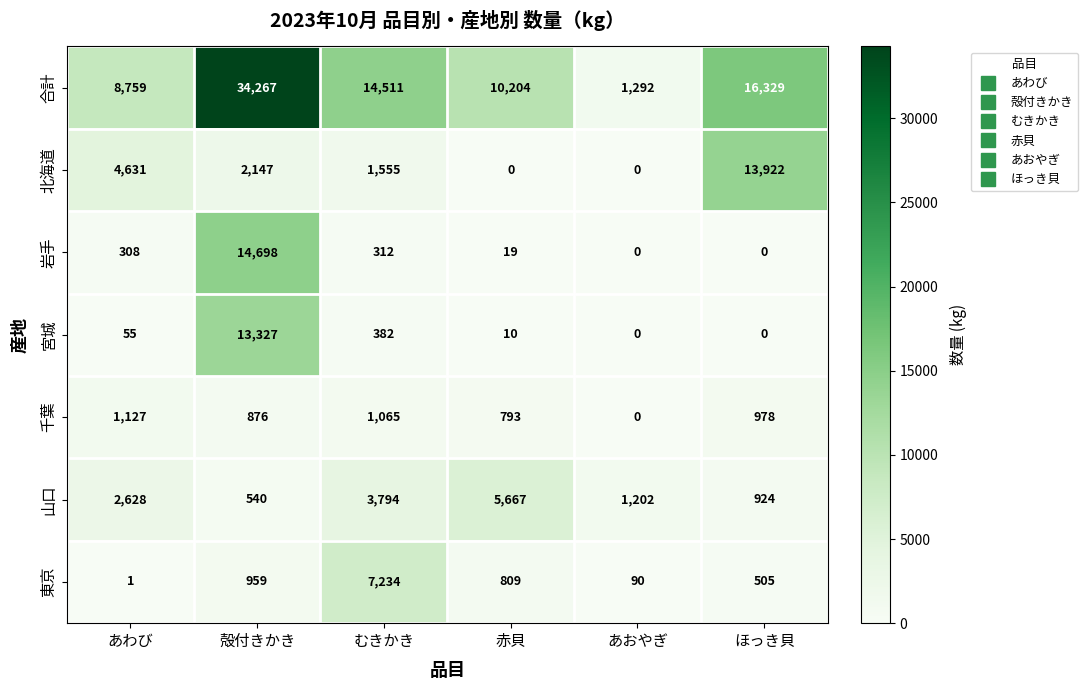

Which category has the highest value across all series?

殻付きかき